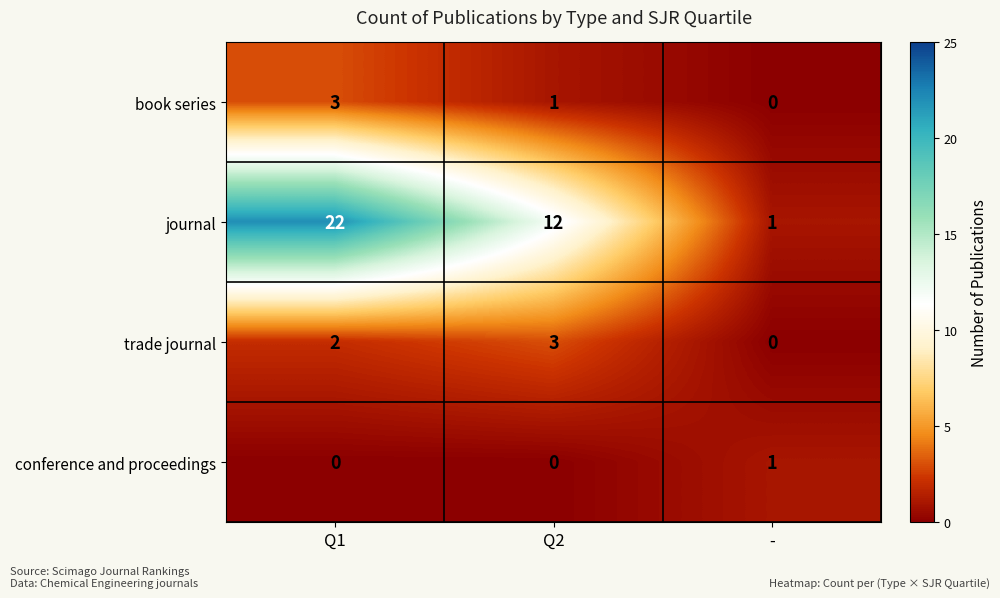

At which label is book series closest to 1?

Q2